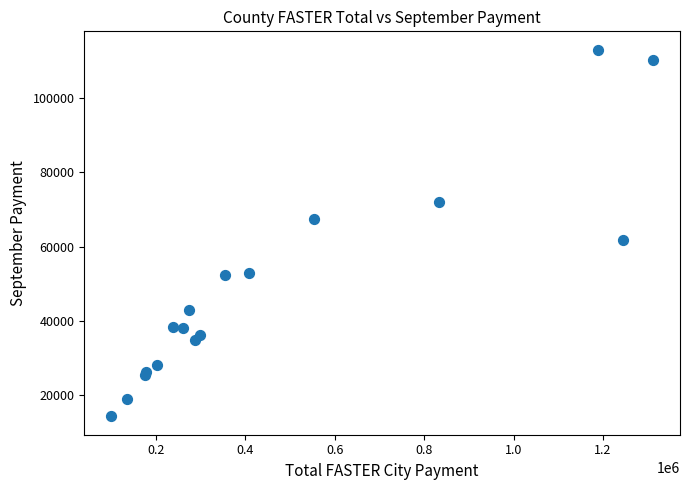

What Y value in the scatter plot is closest to 63690?

61741.1